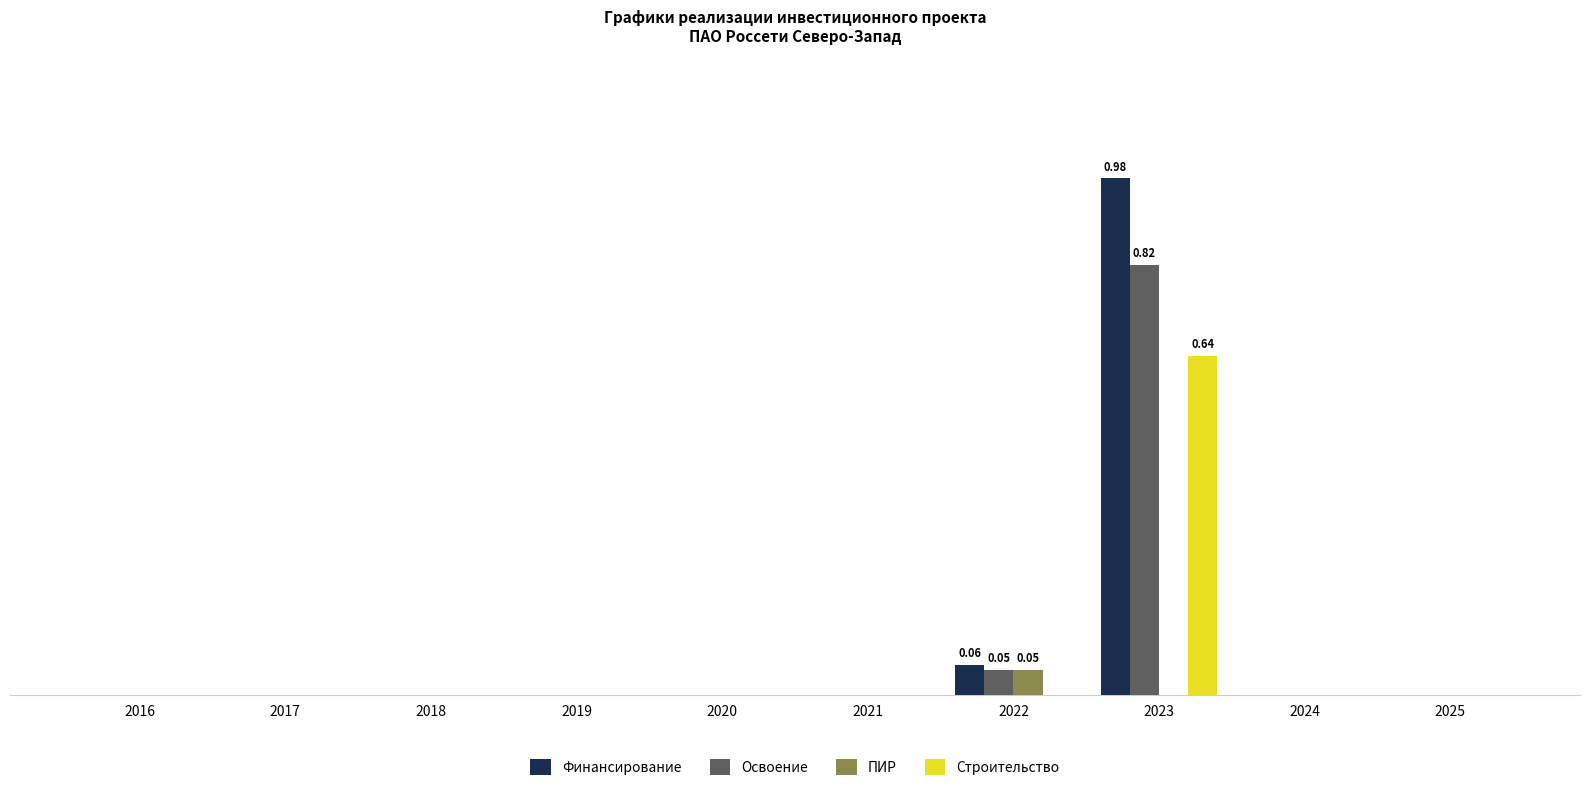

List the labels in order of ПИР value, smallest first.

2016, 2017, 2018, 2019, 2020, 2021, 2023, 2024, 2025, 2022